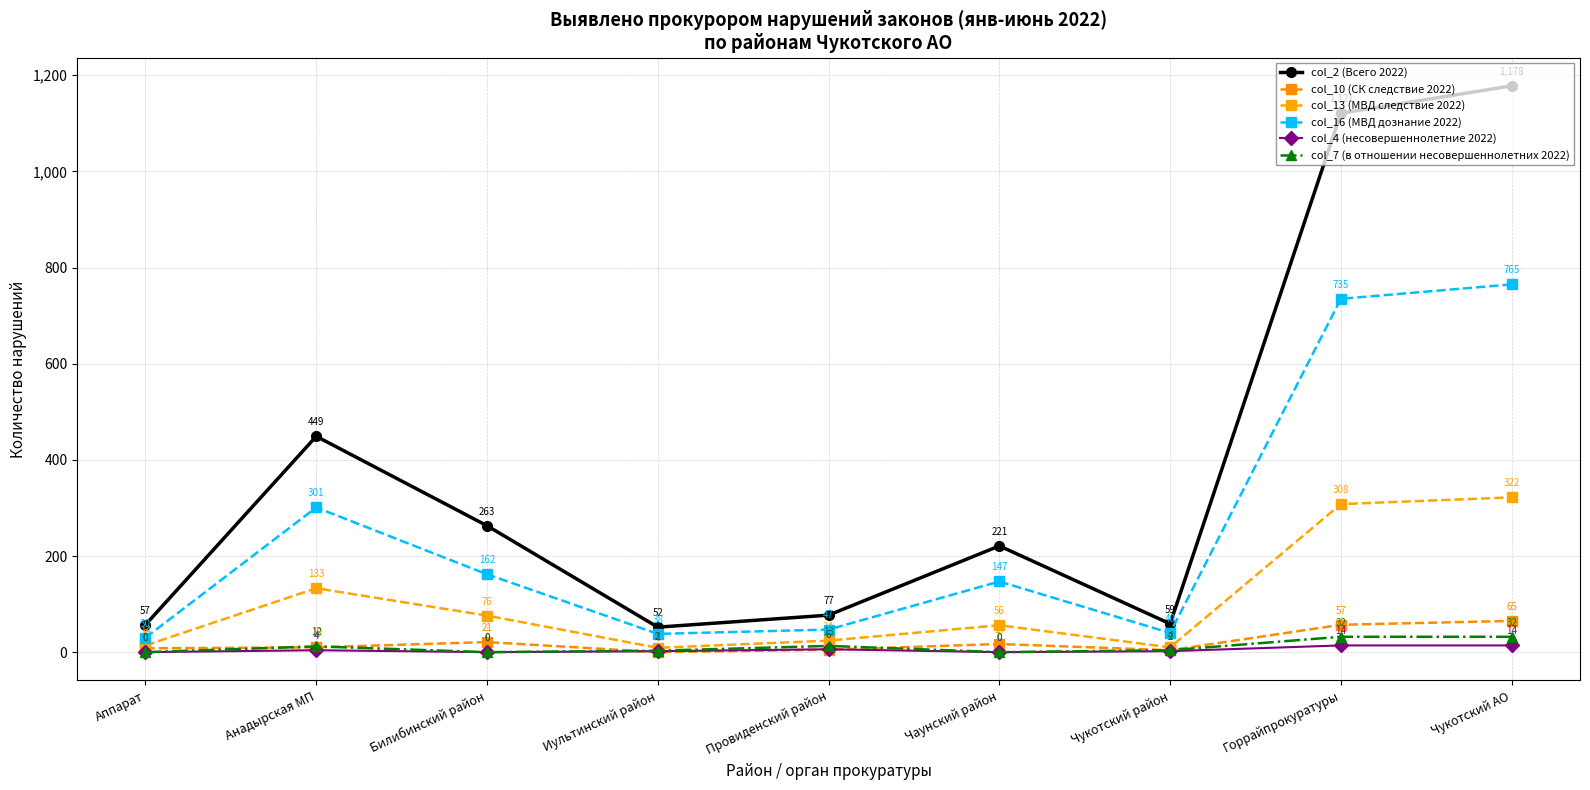

What are all the series names shown in the legend?

col_2 (Всего 2022), col_10 (СК следствие 2022), col_13 (МВД следствие 2022), col_16 (МВД дознание 2022), col_4 (несовершеннолетние 2022), col_7 (в отношении несовершеннолетних 2022)